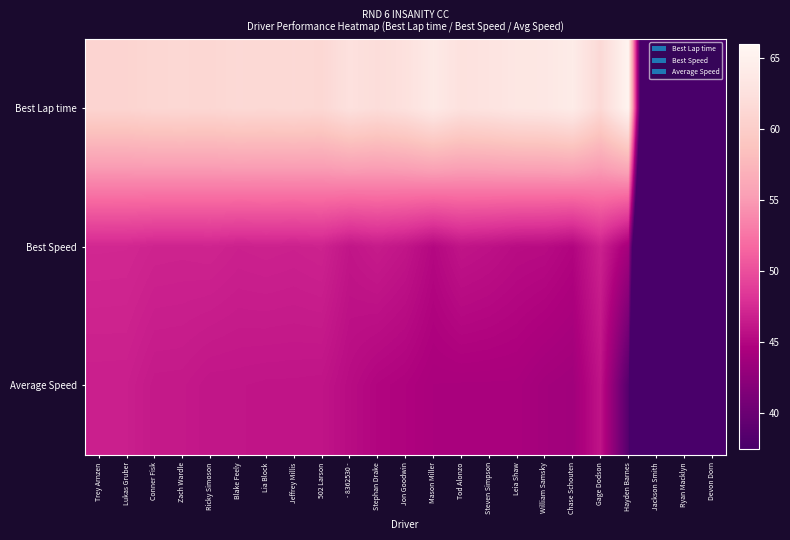

Which series has the largest total across all categories?

Best Lap time